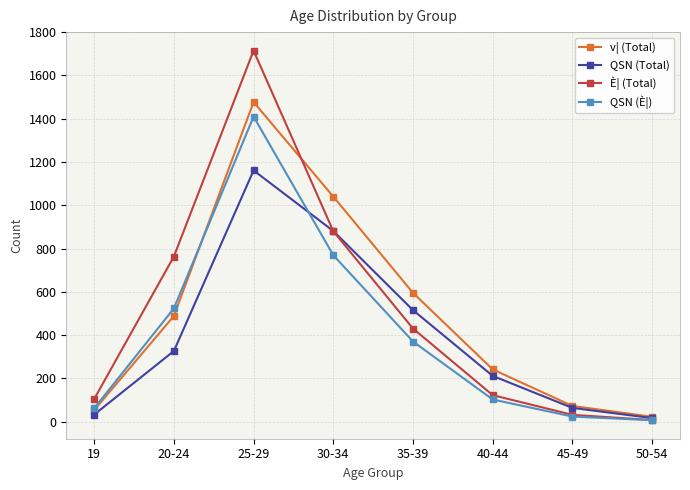

Reading left to right, extract all data points from this chart.

v| (Total): 53	488	1477	1040	595	241	72	22
QSN (Total): 32	326	1161	881	515	211	63	16
È| (Total): 104	763	1715	880	430	122	31	7
QSN (È|): 61	523	1410	769	370	102	23	6